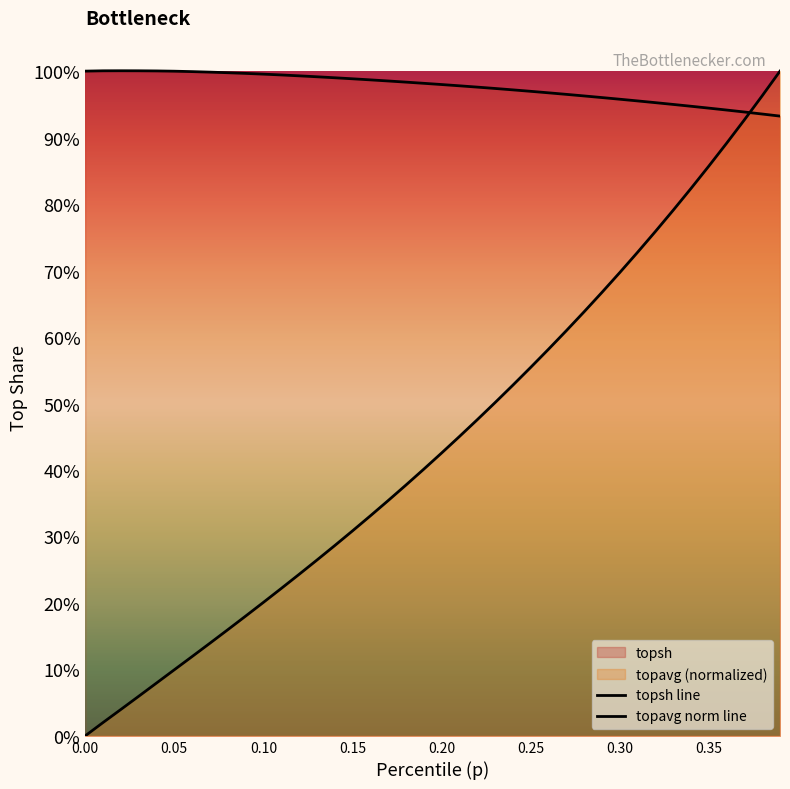

List the series in order of their overall mean, lowest first.

topavg norm line, topsh line